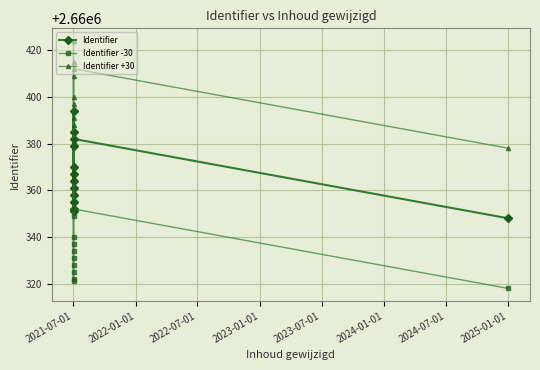

What are all the series names shown in the legend?

Identifier, Identifier -30, Identifier +30